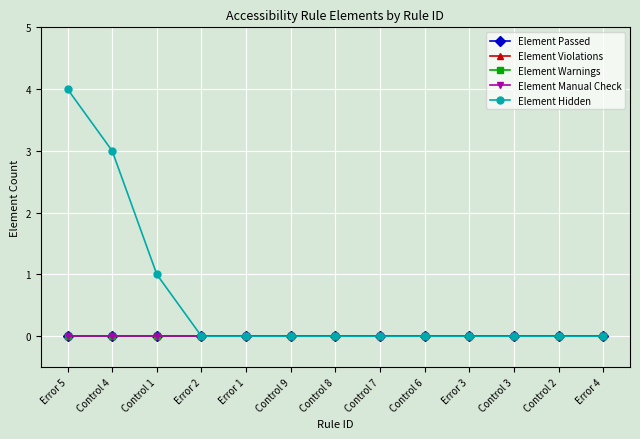

Which category has the lowest value in the Element Passed series?

Error 5